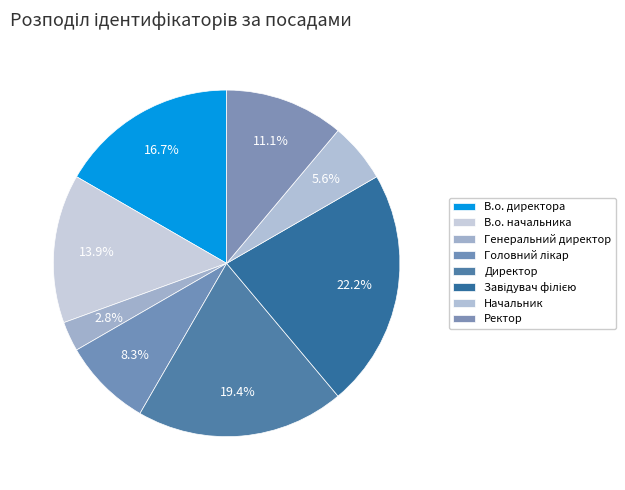

Between Директор and В.о. директора, which is larger?

Директор